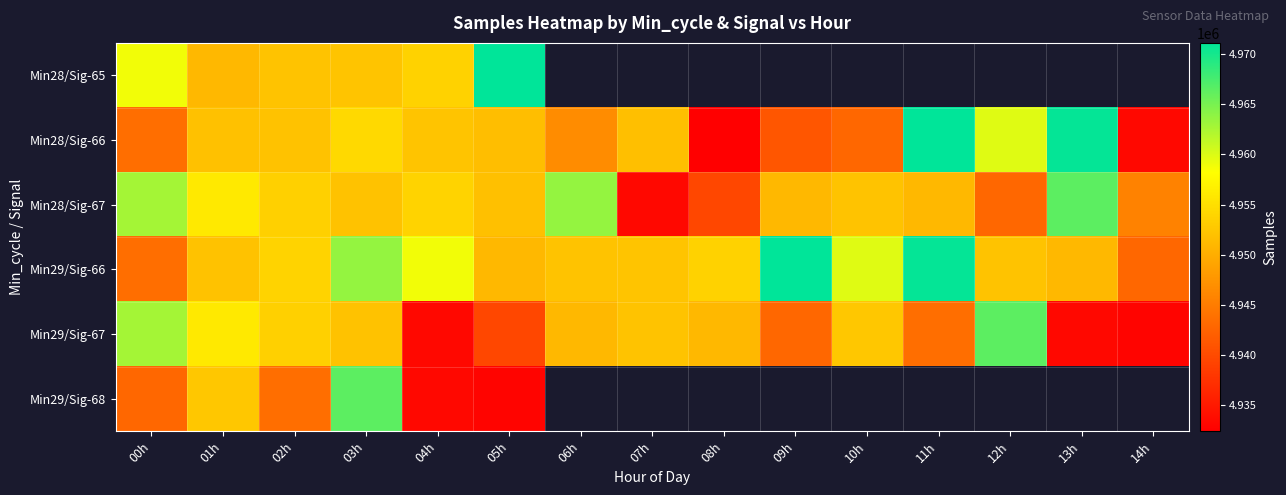

What is the sum of the Min28/Sig-66 values at 00h and 05h?

9895386.0